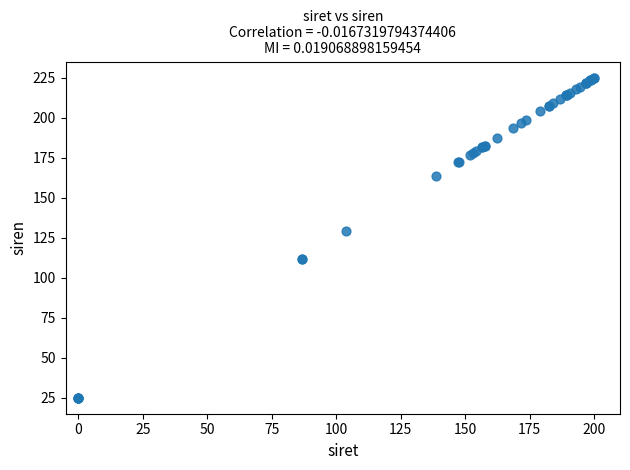

What Y value in the scatter plot is closest to 125?

128.9